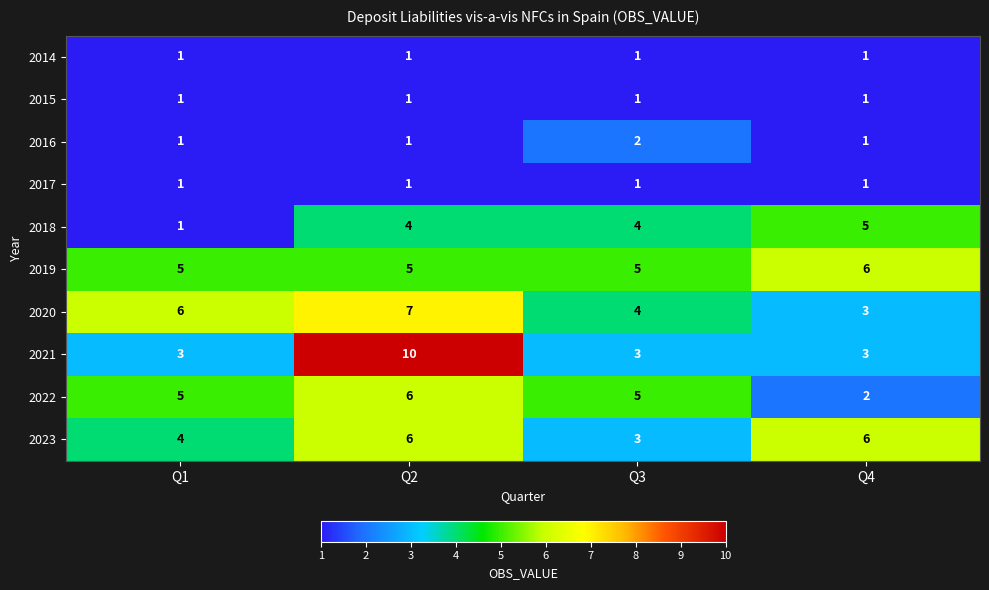

What is the minimum value shown in the chart?

1